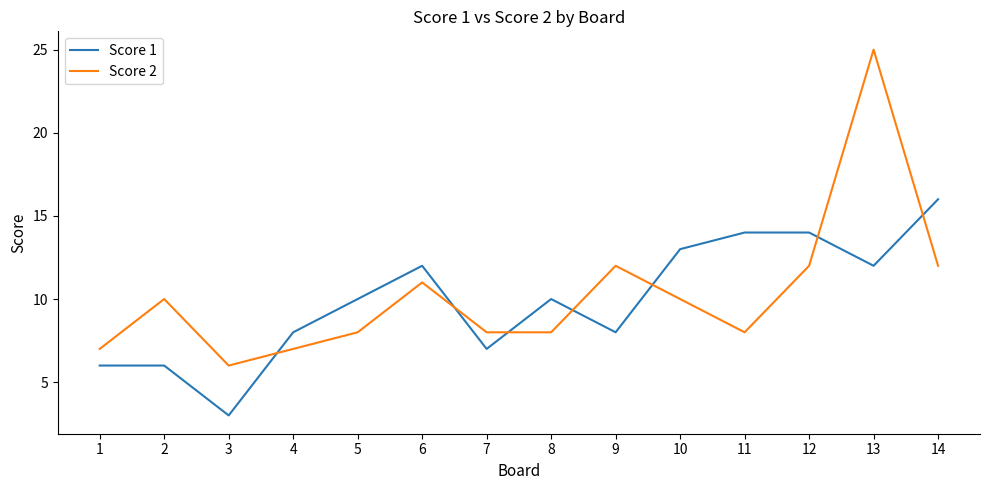

Count the number of data series in this chart.

2